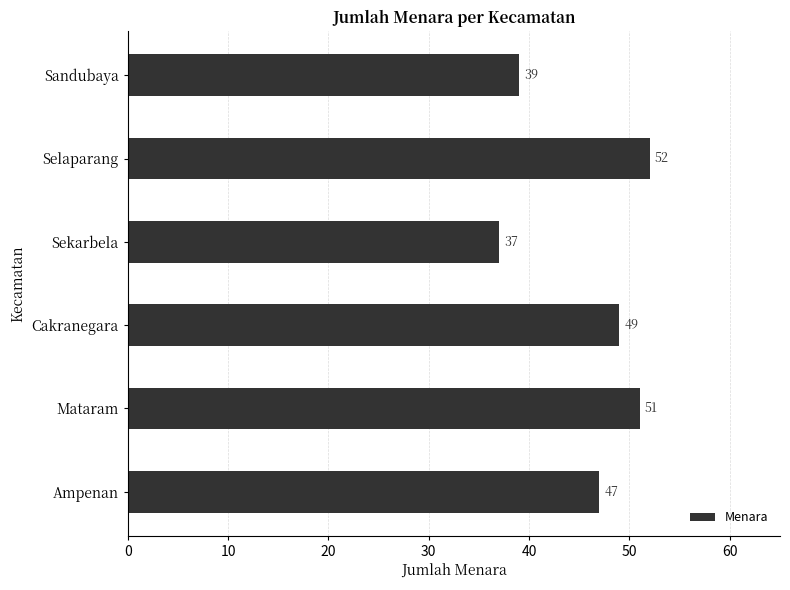

What is the average value?

46